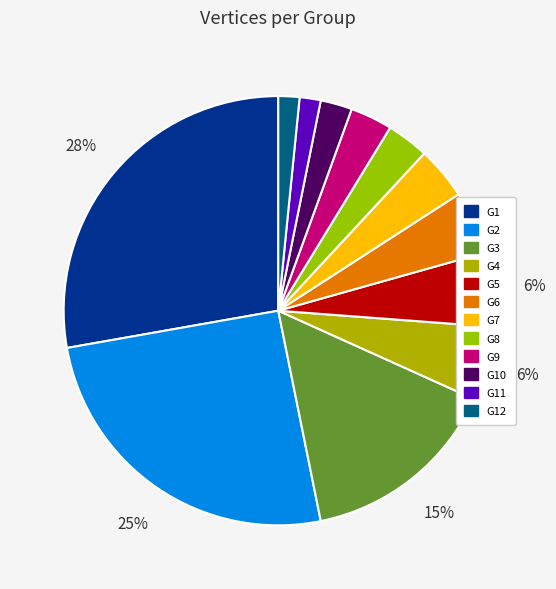

To the nearest percent, what is the average slice percentage?

8%